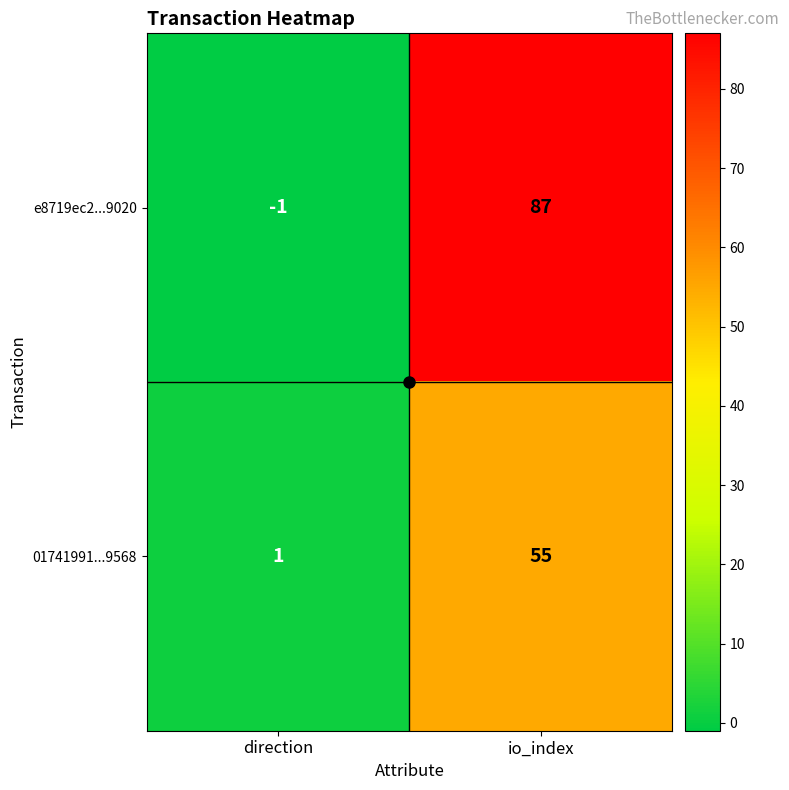

At which label does 01741991...9568 reach its peak?

io_index